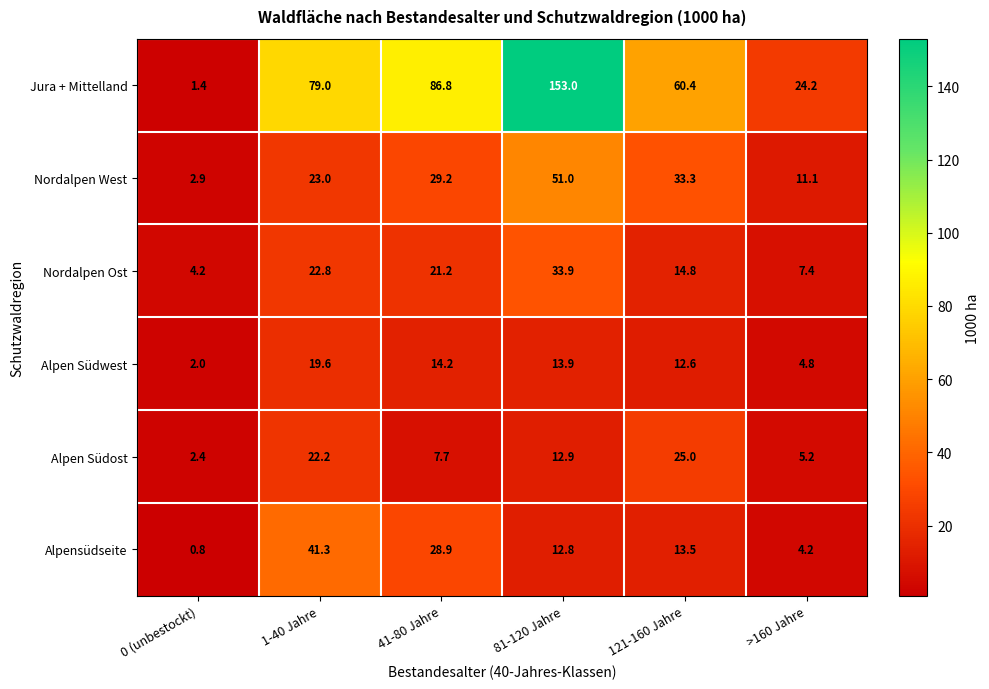

What is the average value of the Jura + Mittelland series?

67.5